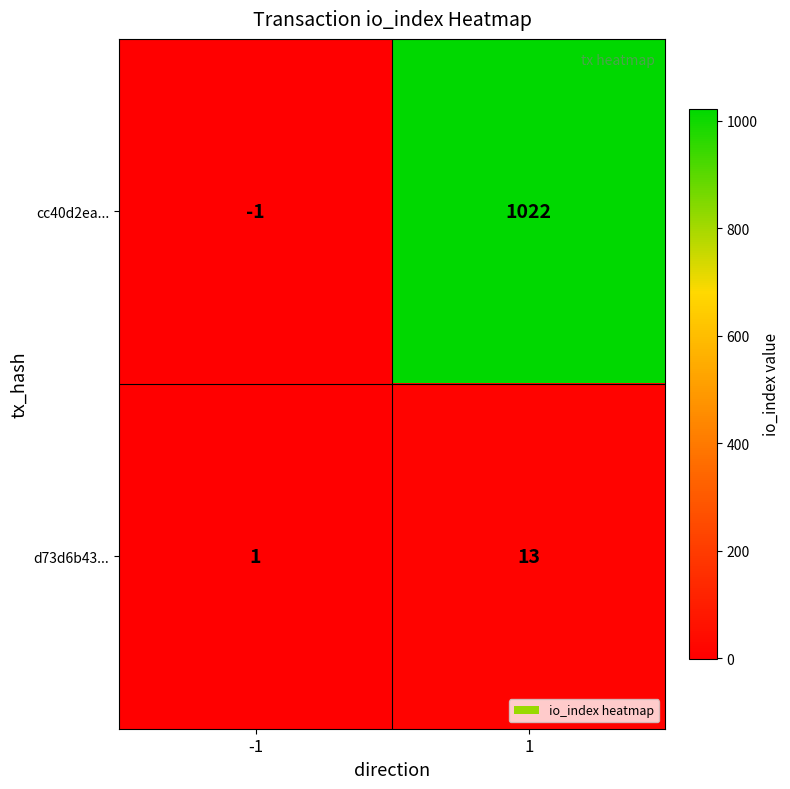

List the series in order of their peak value, lowest first.

d73d6b43..., cc40d2ea...